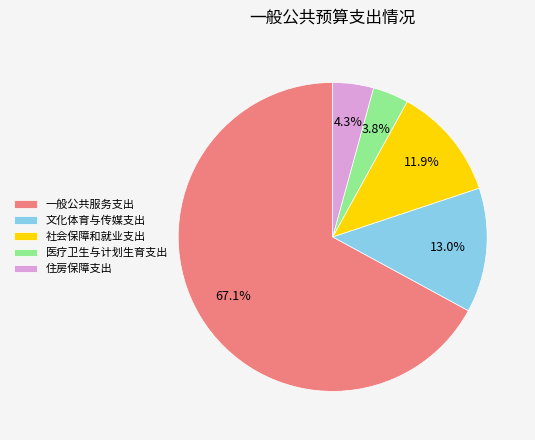

What is the smallest slice in the pie chart?

医疗卫生与计划生育支出